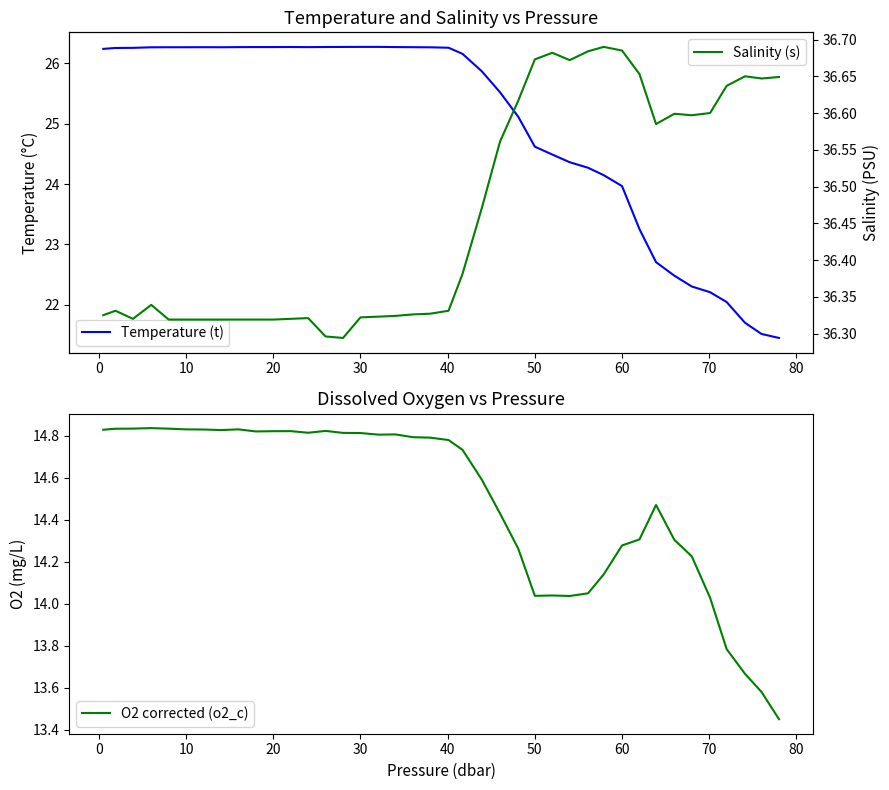

In Salinity (s), how many points are higher than both neighbors (excluding endpoints)?

7